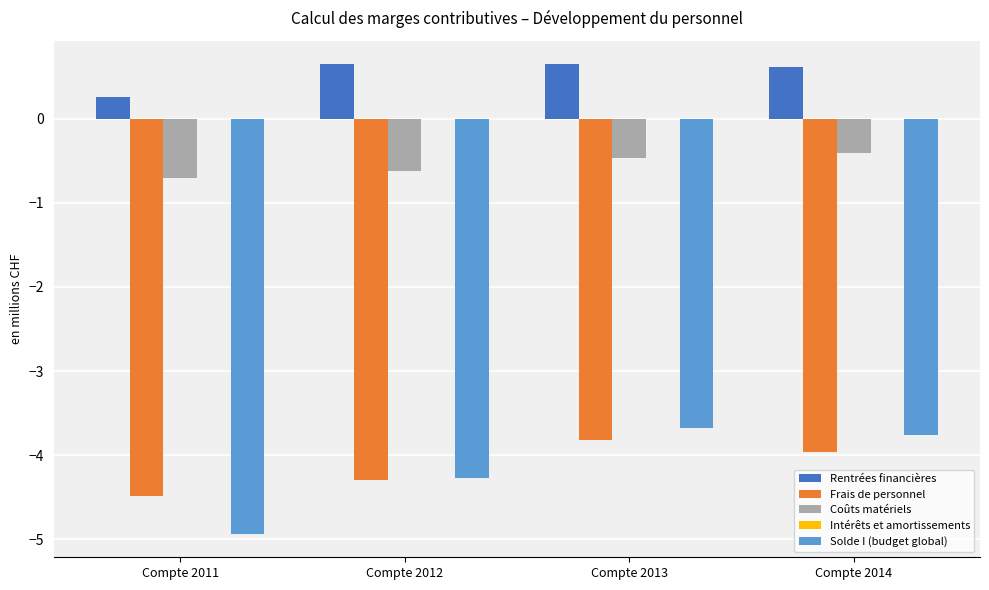

What is the average value of the Rentrées financières series?

0.5